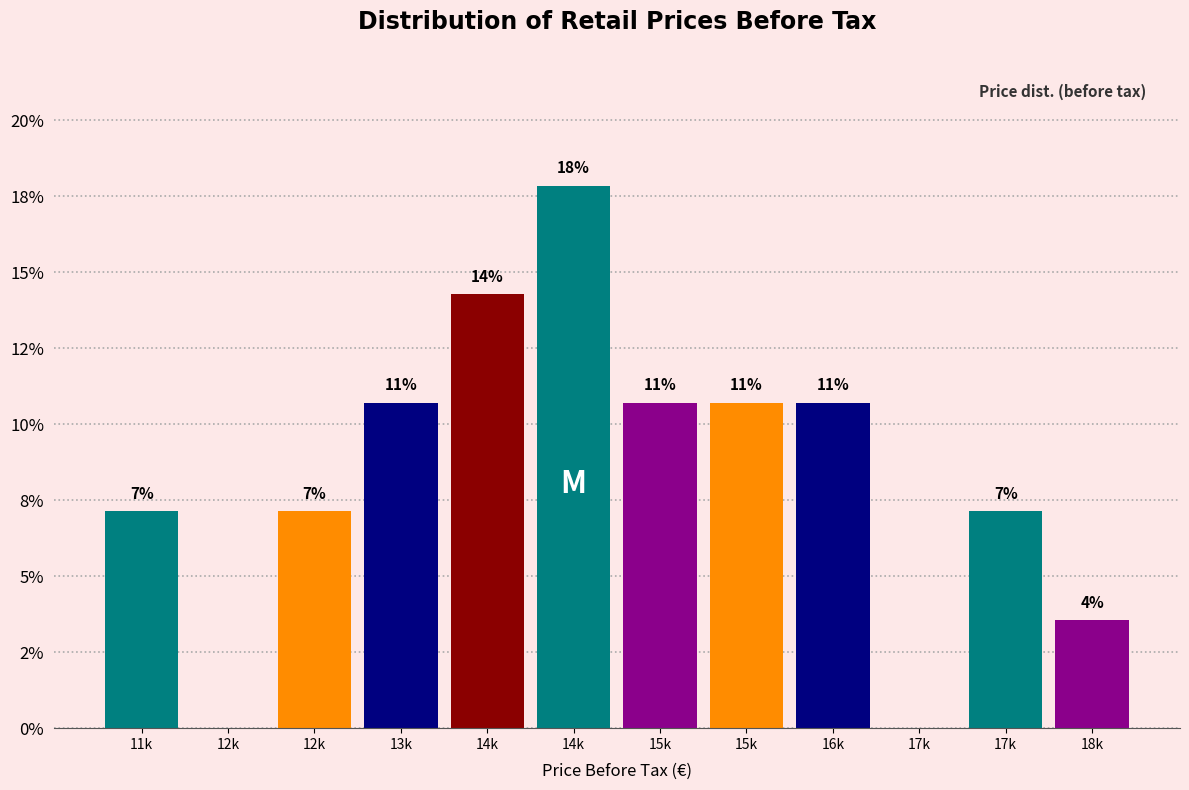

Are the bars horizontal?

No